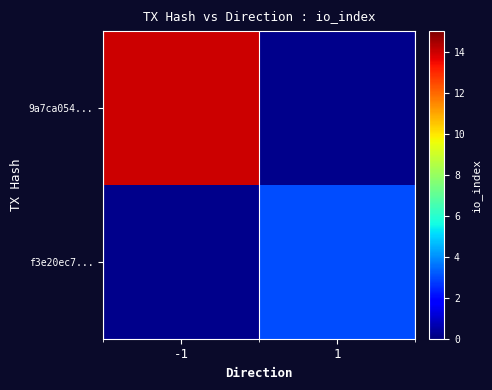

What is the greatest value displayed?

14.0